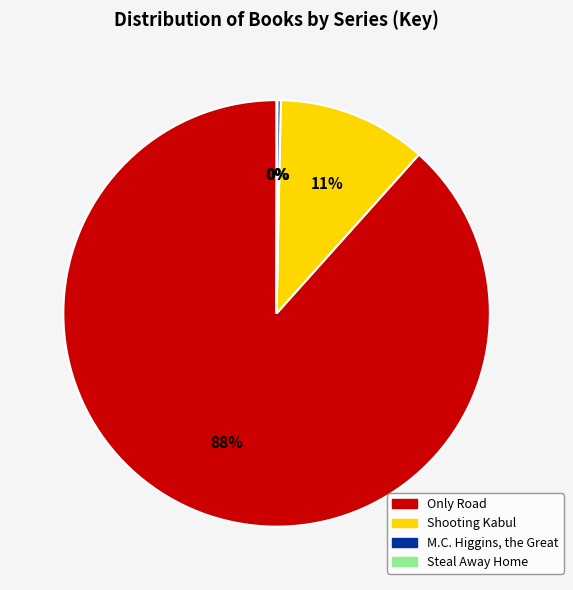

To the nearest percent, what is the average slice percentage?

25%